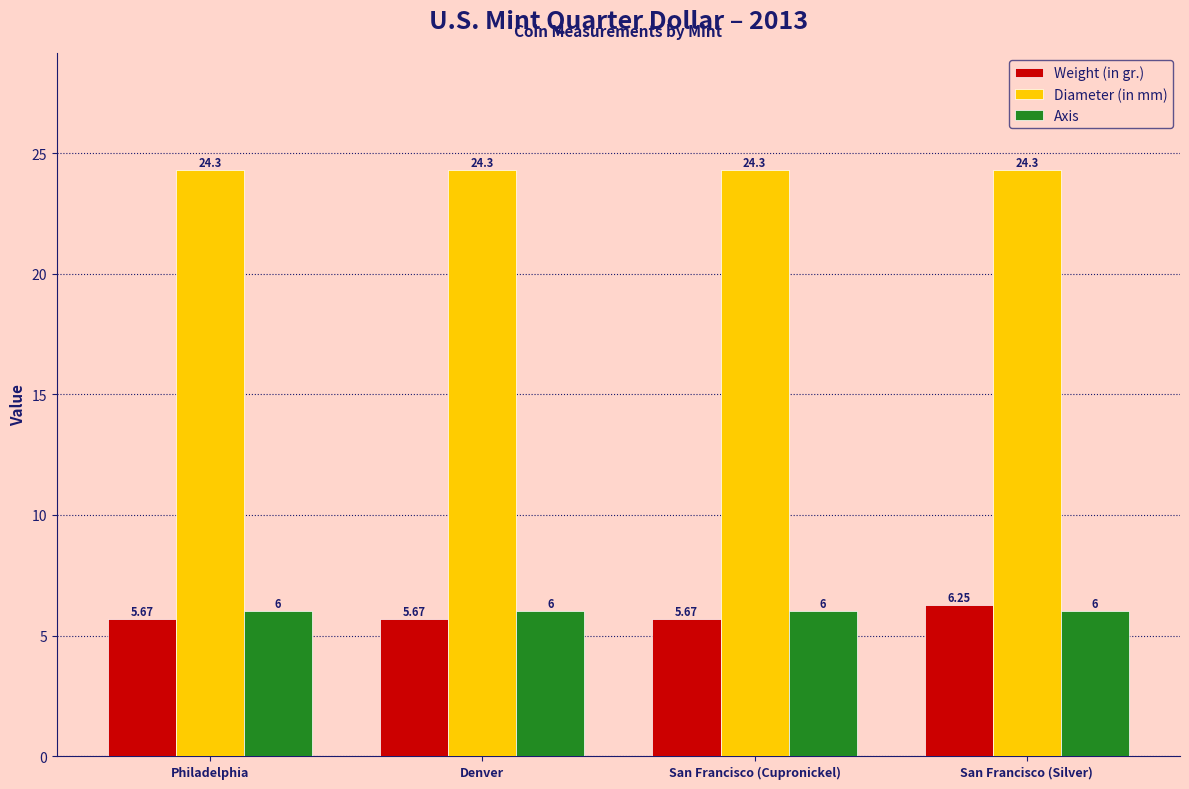

Which series has the largest range (max minus min)?

Weight (in gr.)